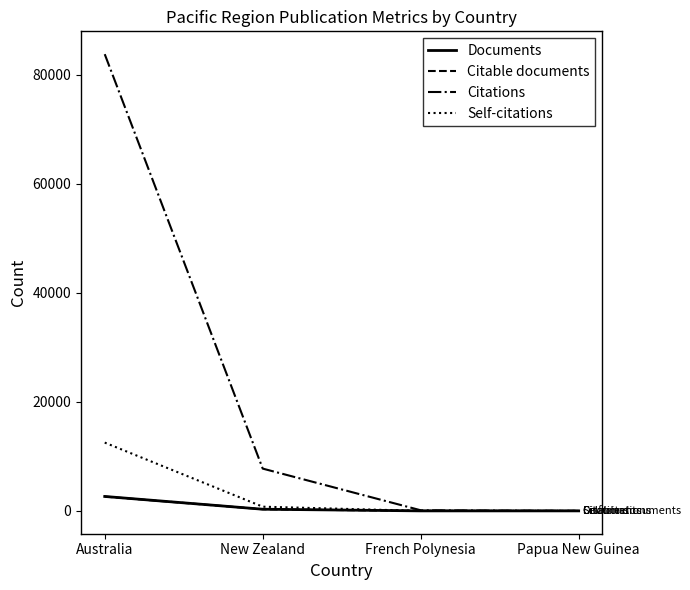

The value of Self-citations at French Polynesia is 1. True or false?

True